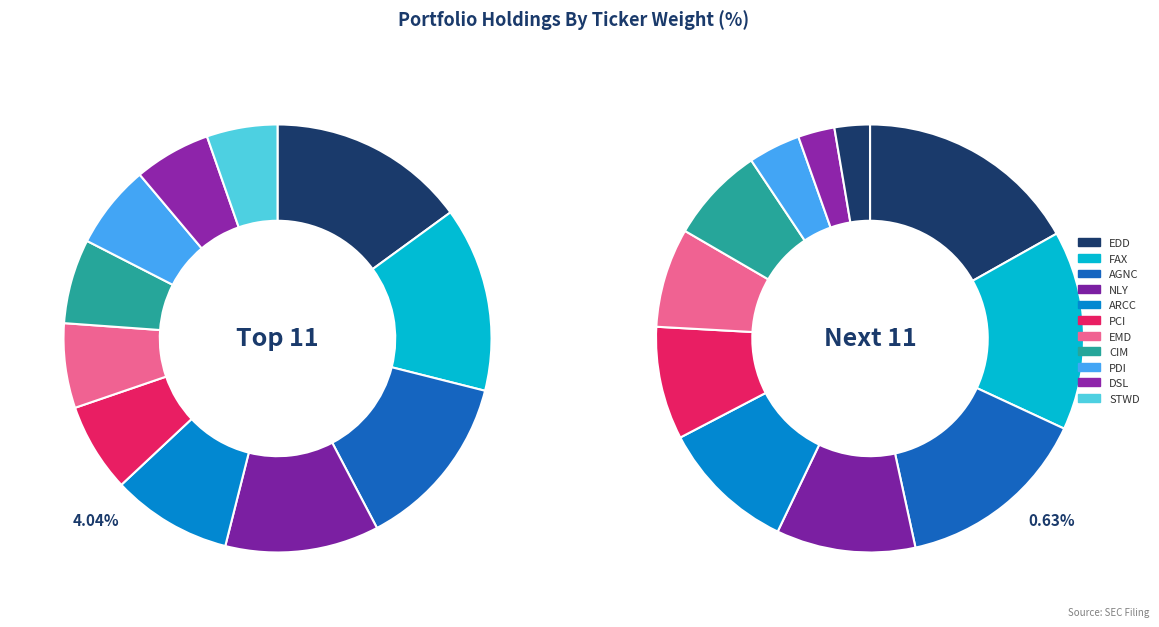

Does EDD represent more than half of the total?

No